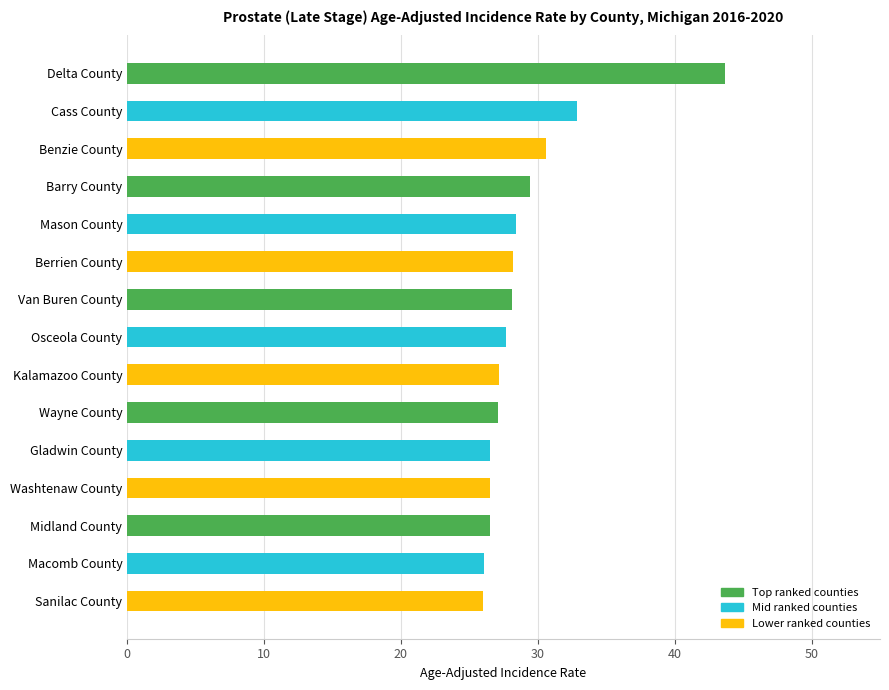

The chart shows a value of 27.1 at Wayne County. True or false?

True